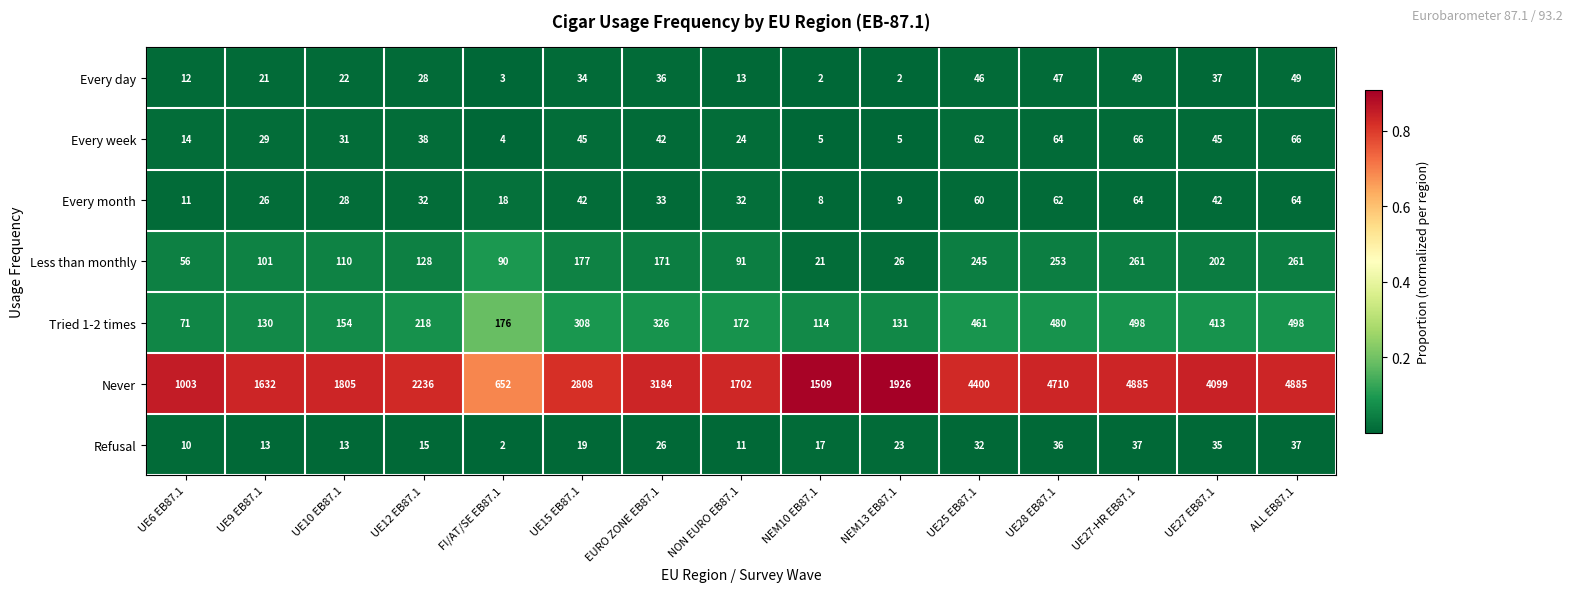

Is it true that Every month equals 44 at UE9 EB87.1?

False